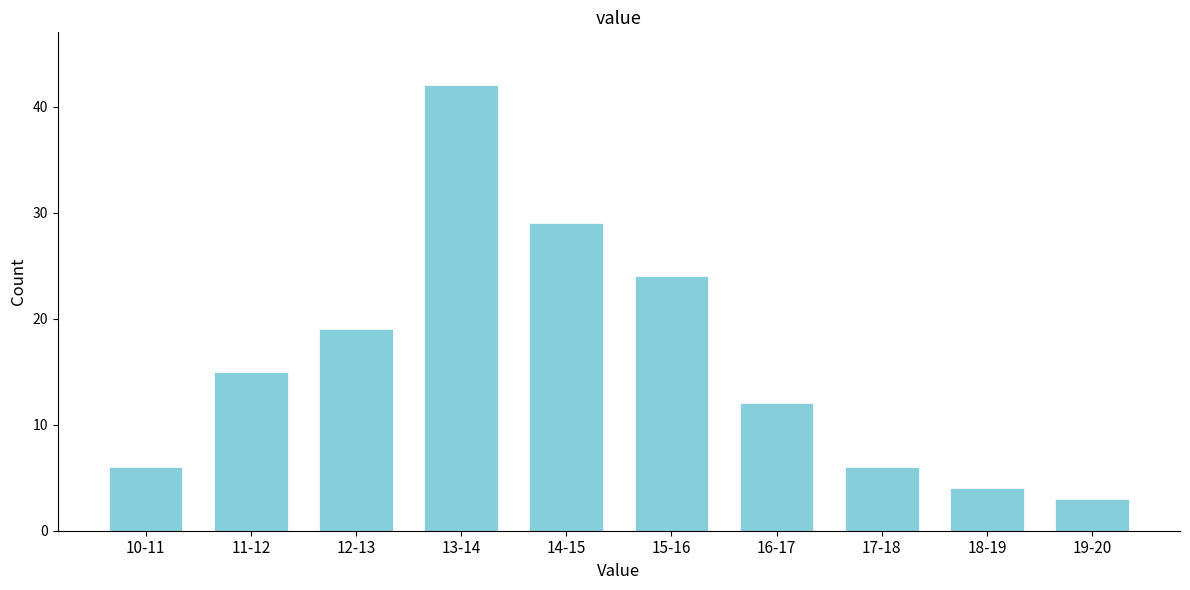

Reading left to right, what are all the values shown in this chart?

10-11=6	11-12=15	12-13=19	13-14=42	14-15=29	15-16=24	16-17=12	17-18=6	18-19=4	19-20=3